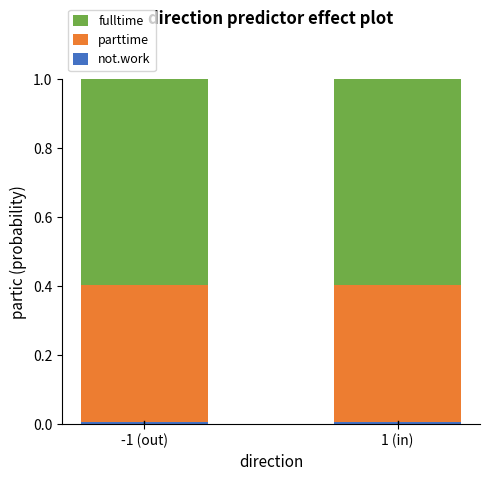

How many series are shown in this chart?

3